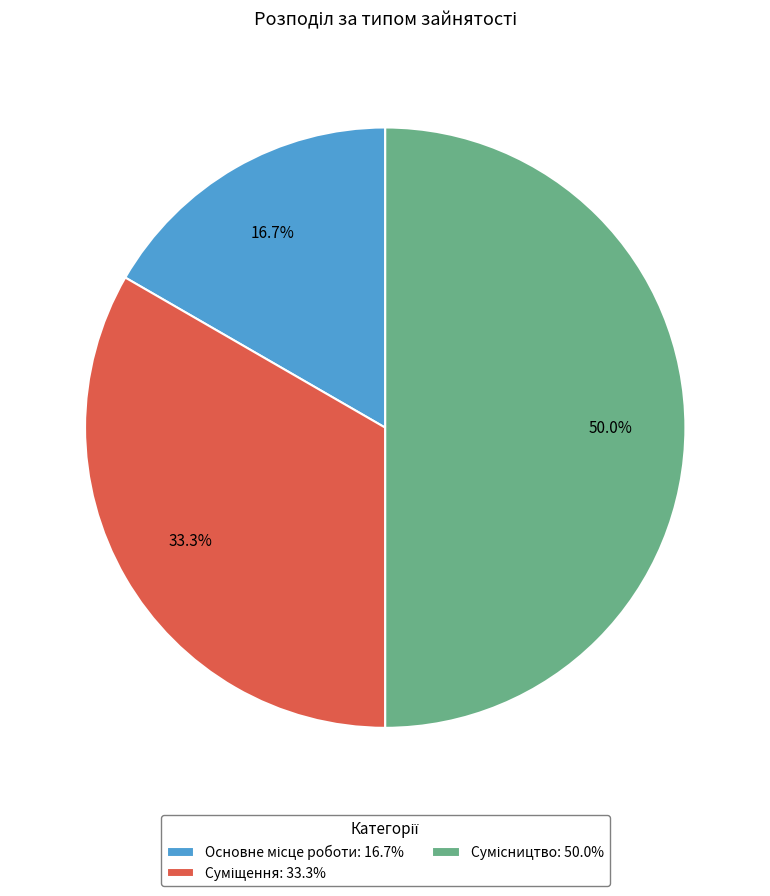

To the nearest percent, what is the difference between the largest and smallest slice percentages?

33%